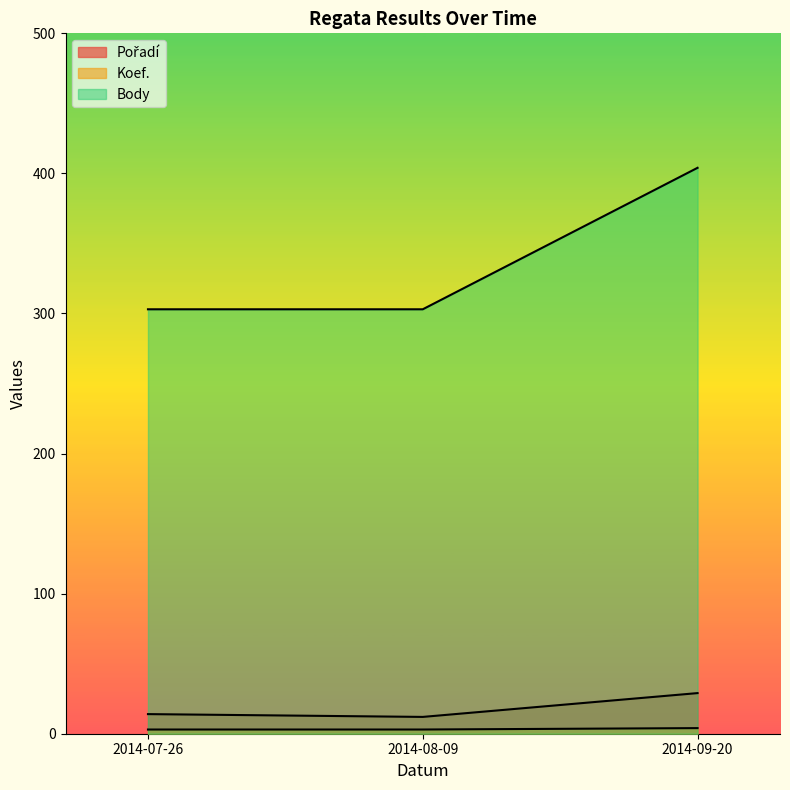

At which category does the chart reach its peak across all series?

2014-09-20